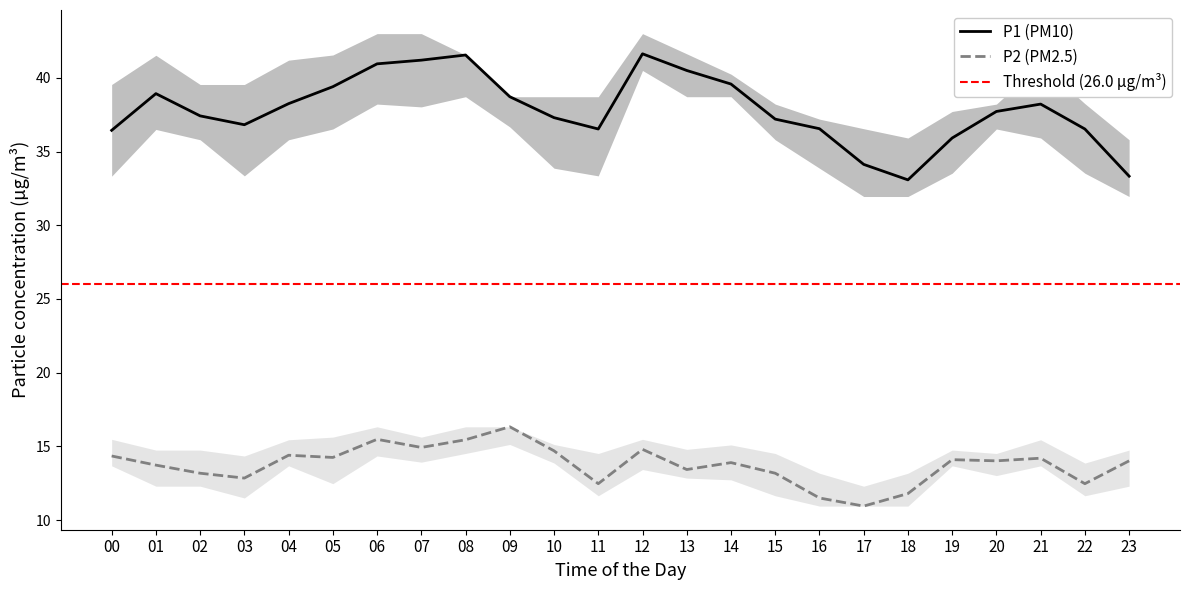

At which category does the chart reach its minimum across all series?

17